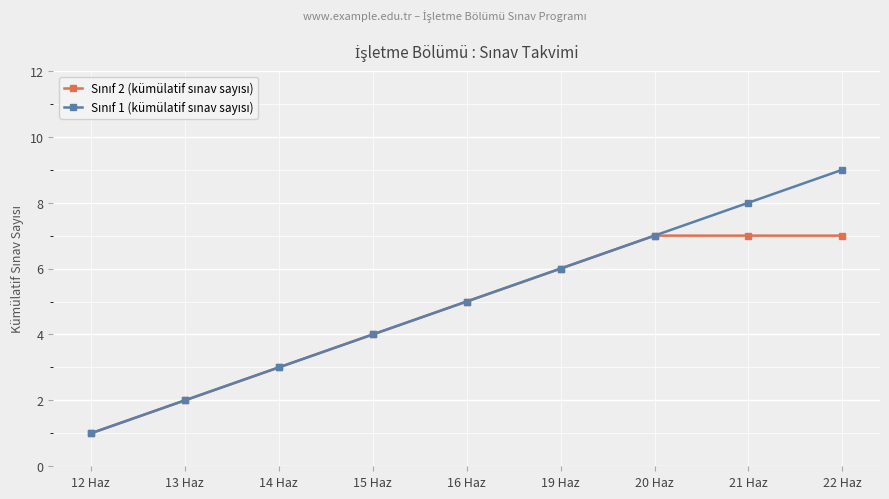

At which category is the sum across all series the highest?

22 Haz